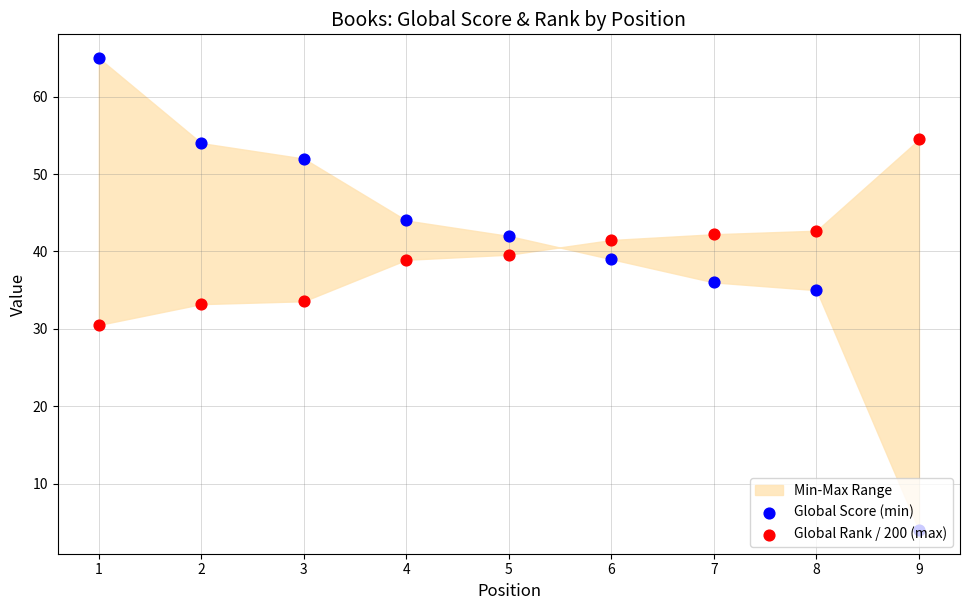

Which series reaches the maximum Y coordinate?

Global Score (min)